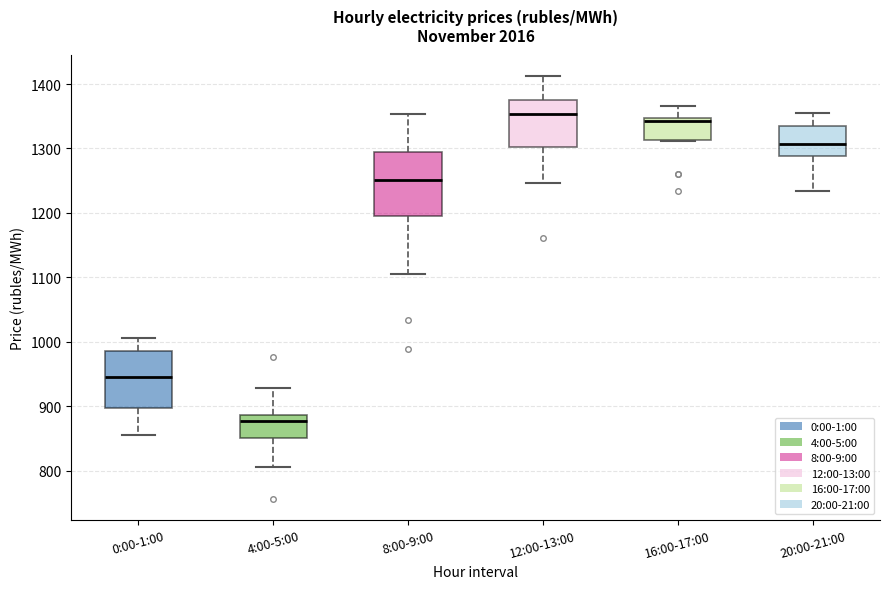

Reading left to right, transcribe this box plot: for each box, give where its median line is, the range the box spans, and where its two whiskers end, as read against the y-axis. The values are not printed on the chart, so give them approximately, as read against the axis.

0:00-1:00: median 950, box 900 to 990, whiskers 860 to 1010
4:00-5:00: median 880, box 850 to 890, whiskers 810 to 930
8:00-9:00: median 1250, box 1200 to 1290, whiskers 1110 to 1350
12:00-13:00: median 1350, box 1300 to 1380, whiskers 1250 to 1410
16:00-17:00: median 1340, box 1310 to 1350, whiskers 1310 to 1370
20:00-21:00: median 1310, box 1290 to 1330, whiskers 1230 to 1350